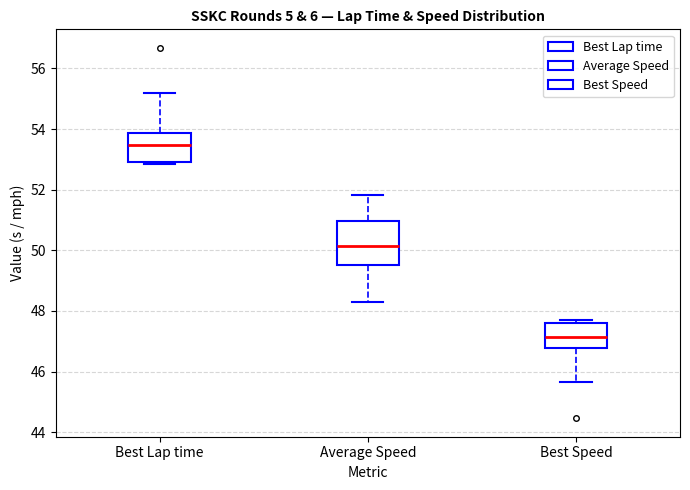

Where is the upper edge of the box for Average Speed on the y-axis? The values are not printed on the chart, so give them approximately, as read against the axis.

51.0